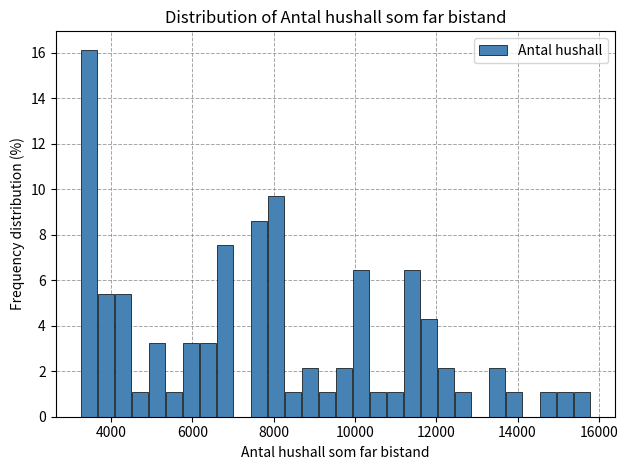

Around what value on the x-axis is the tallest bar? Give the approximate position of its centre, as read against the axis.

3400